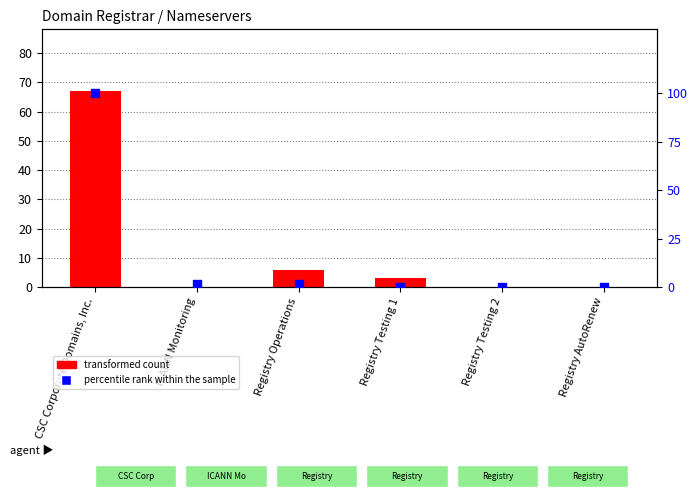

Which series reaches the maximum Y coordinate?

percentile rank within the sample